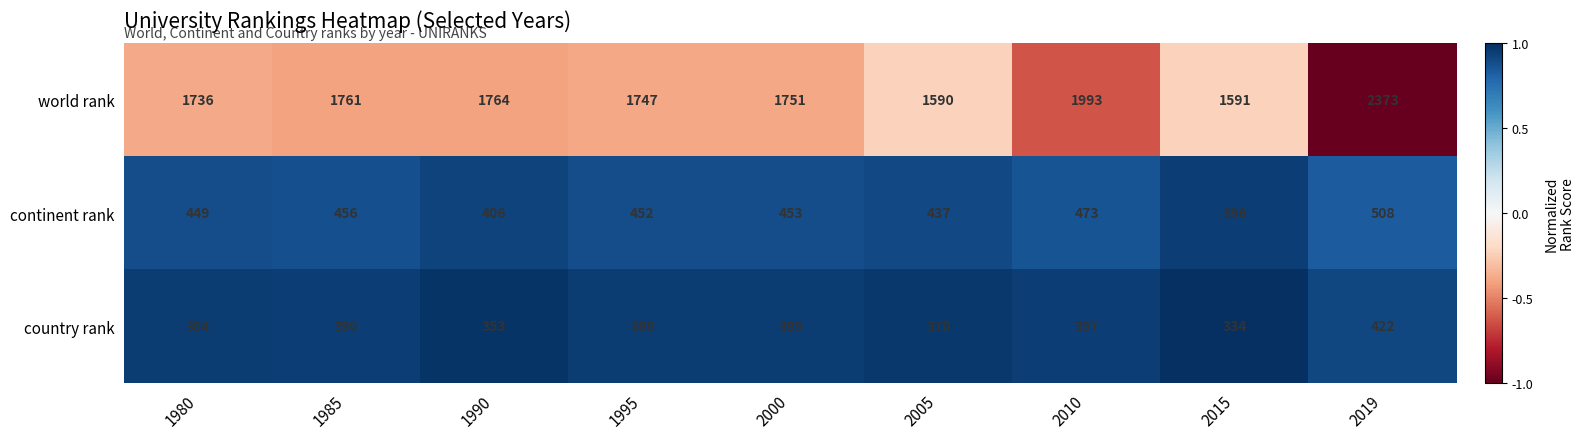

What is the total value across all series at 2010?

2863